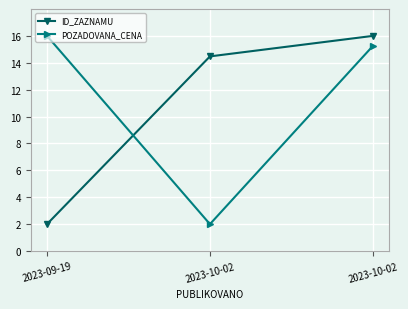

At which category is the sum across all series the highest?

2023-10-02